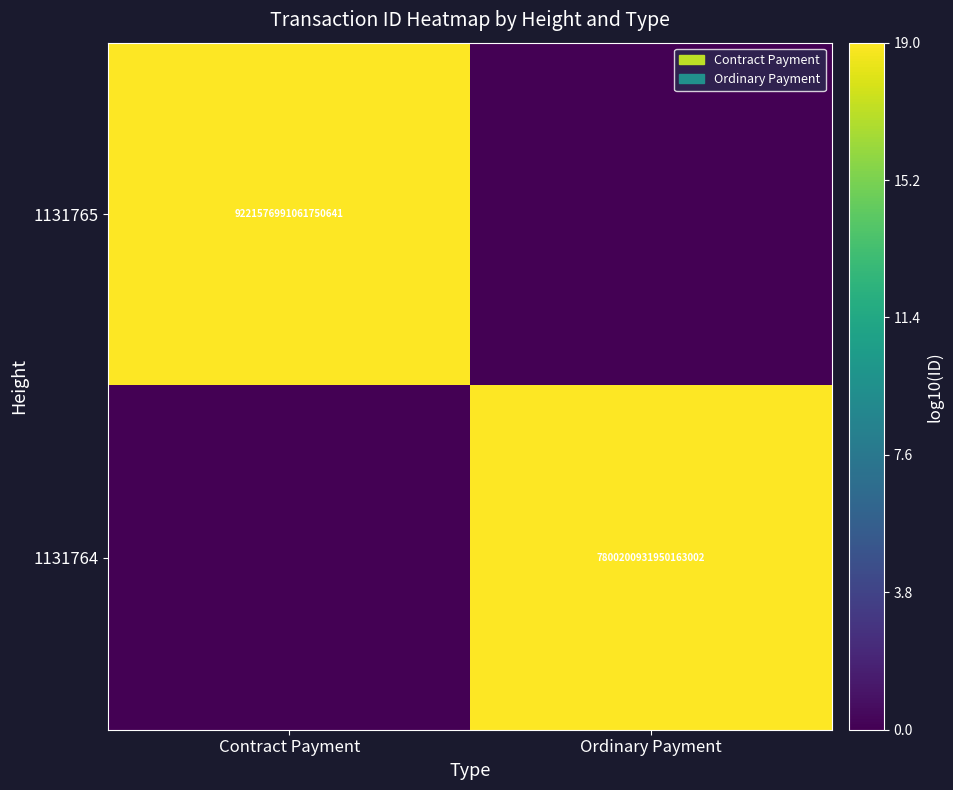

True or false: 1131765 has a value of 13773126461114927104 at Contract Payment.

False